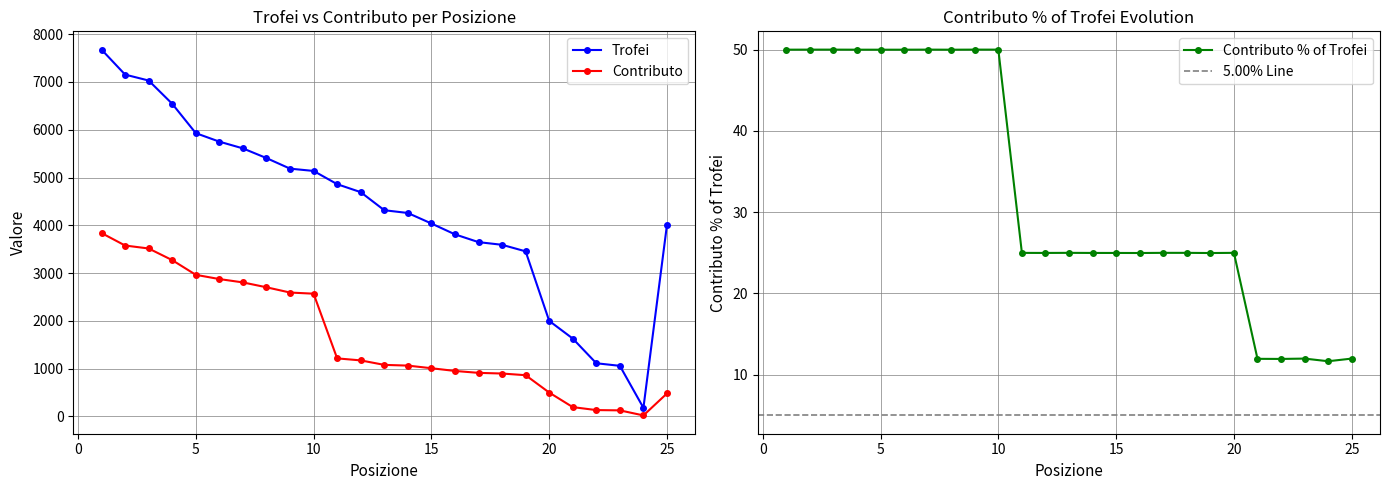

At which category is the sum across all series the highest?

1